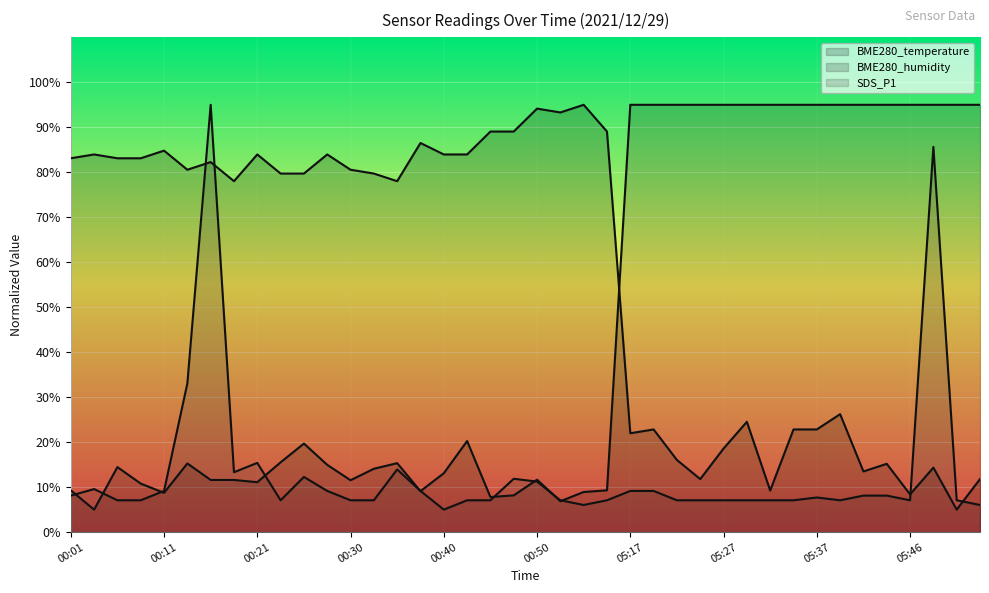

Which series has the widest spread of values?

BME280_temperature (line)